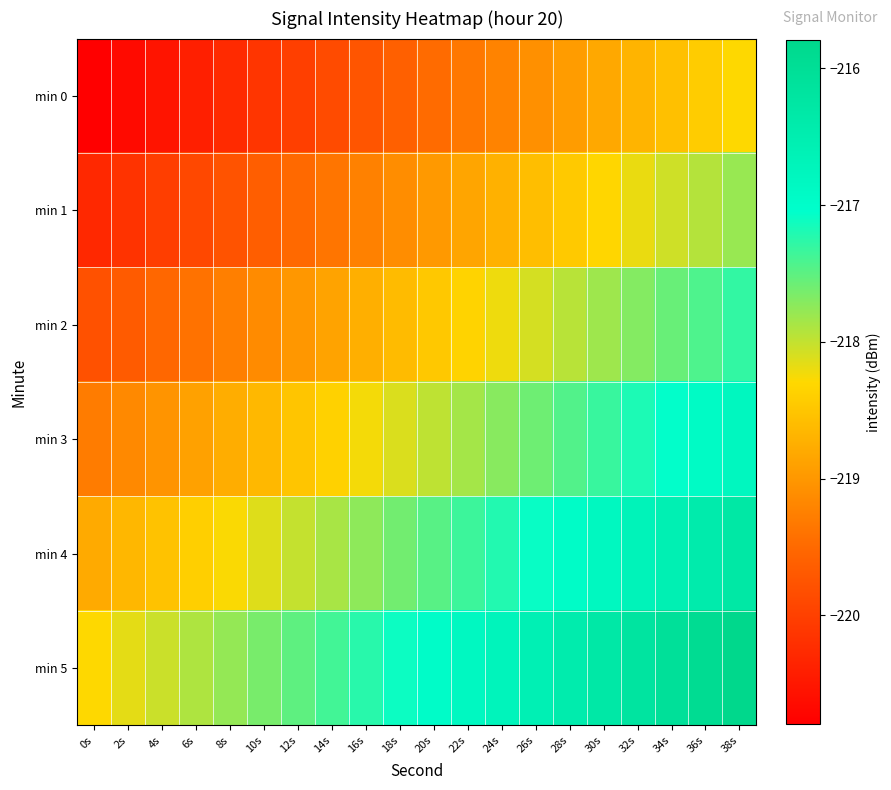

Rank the series by their maximum value, from highest to lowest.

min 5, min 4, min 3, min 2, min 1, min 0